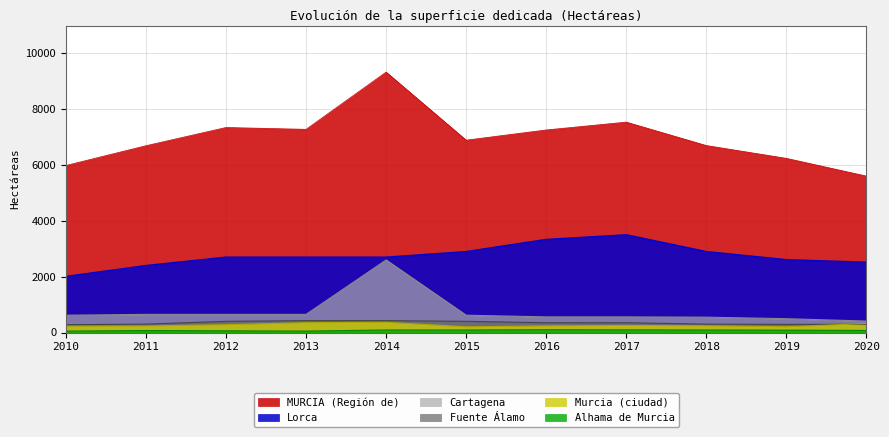

What is the difference between the maximum and minimum values in the MURCIA (Región de) series?

3729